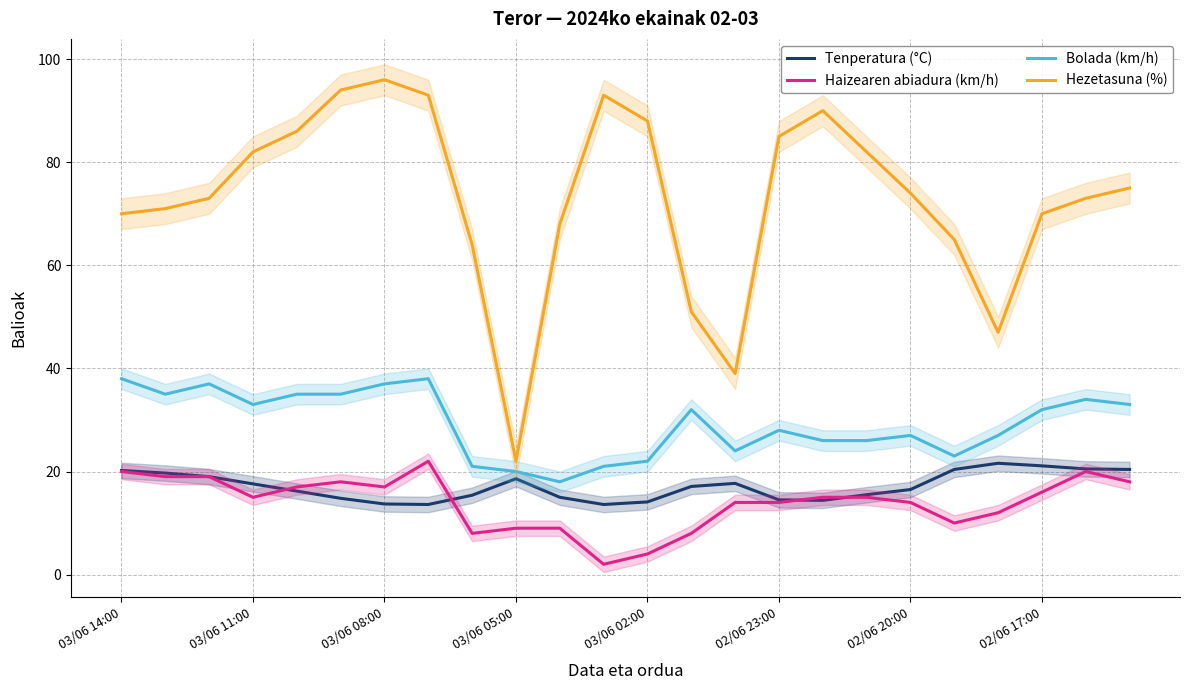

True or false: Bolada (km/h) has a value of 22.0 at 03/06 02:00.

True